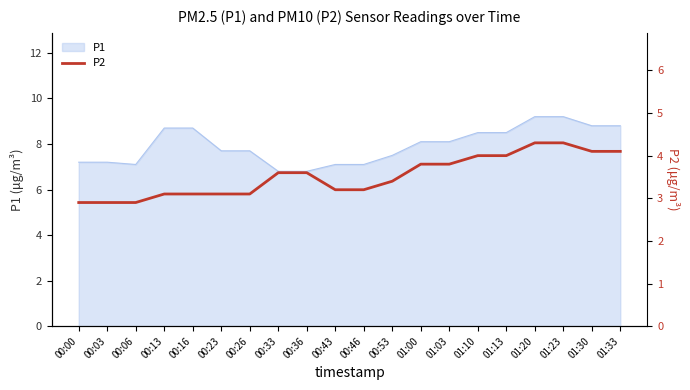

What is the maximum value for P1?

9.2